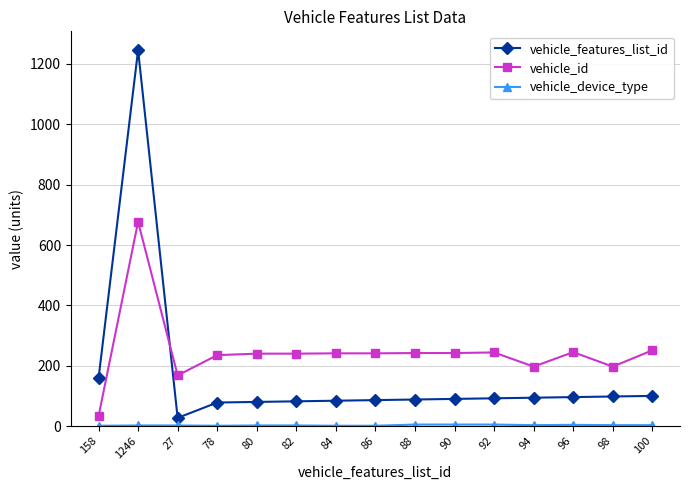

What is the difference between the second highest and second lowest values in the vehicle_id series?

83